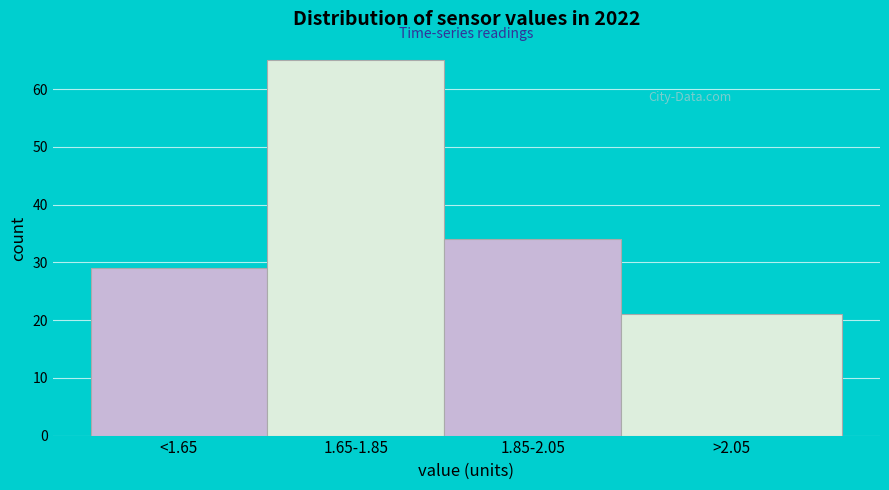

Reading left to right, what are all the values shown in this chart?

<1.65=29	1.65-1.85=65	1.85-2.05=34	>2.05=21